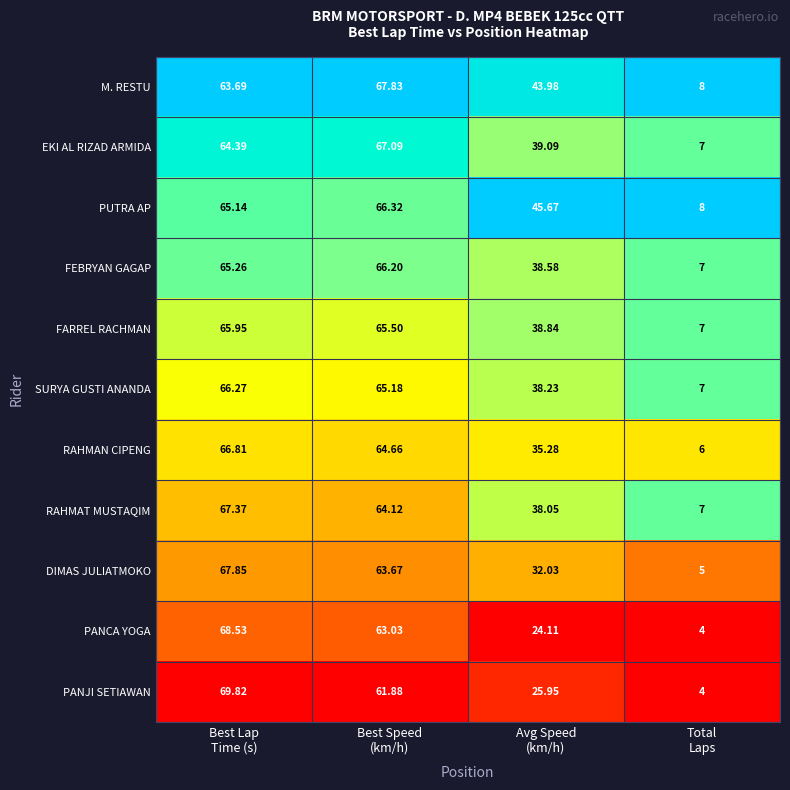

Which series has the largest total across all categories?

PUTRA AP